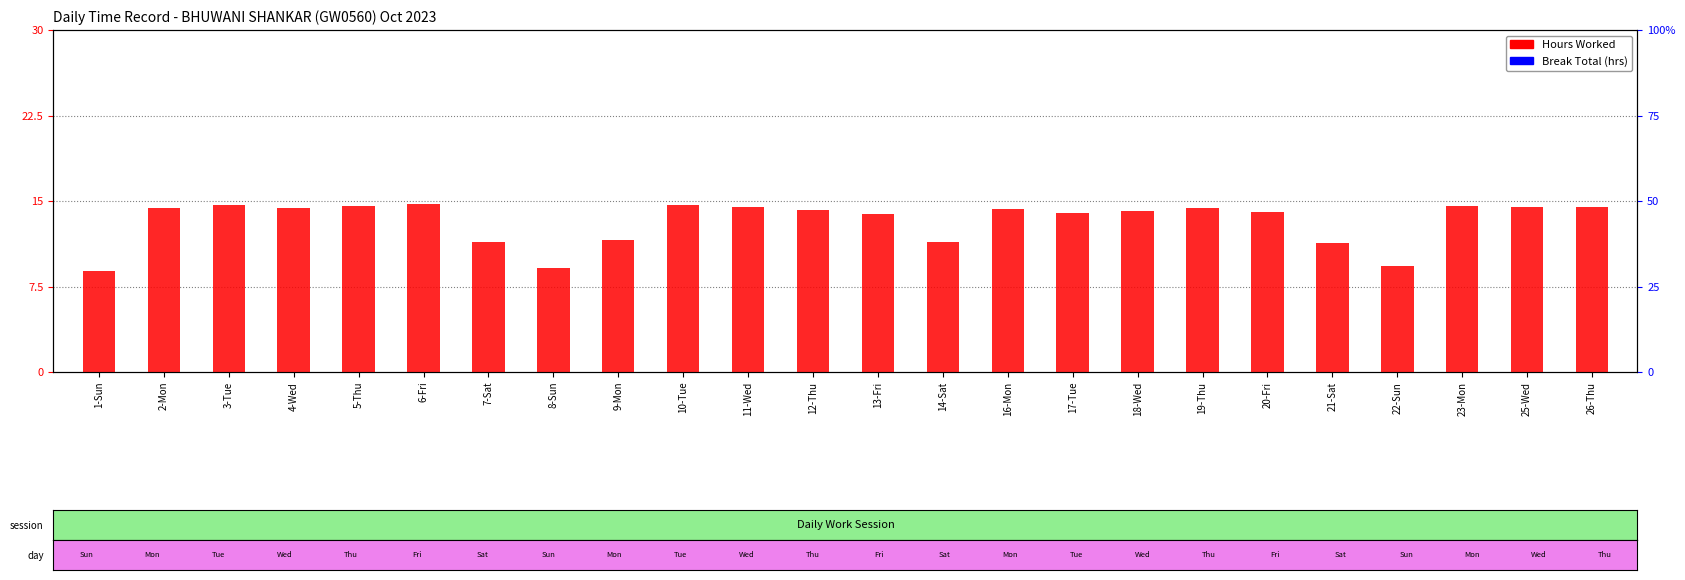

List the series in order of their peak value, highest first.

Hours Worked, Break Total